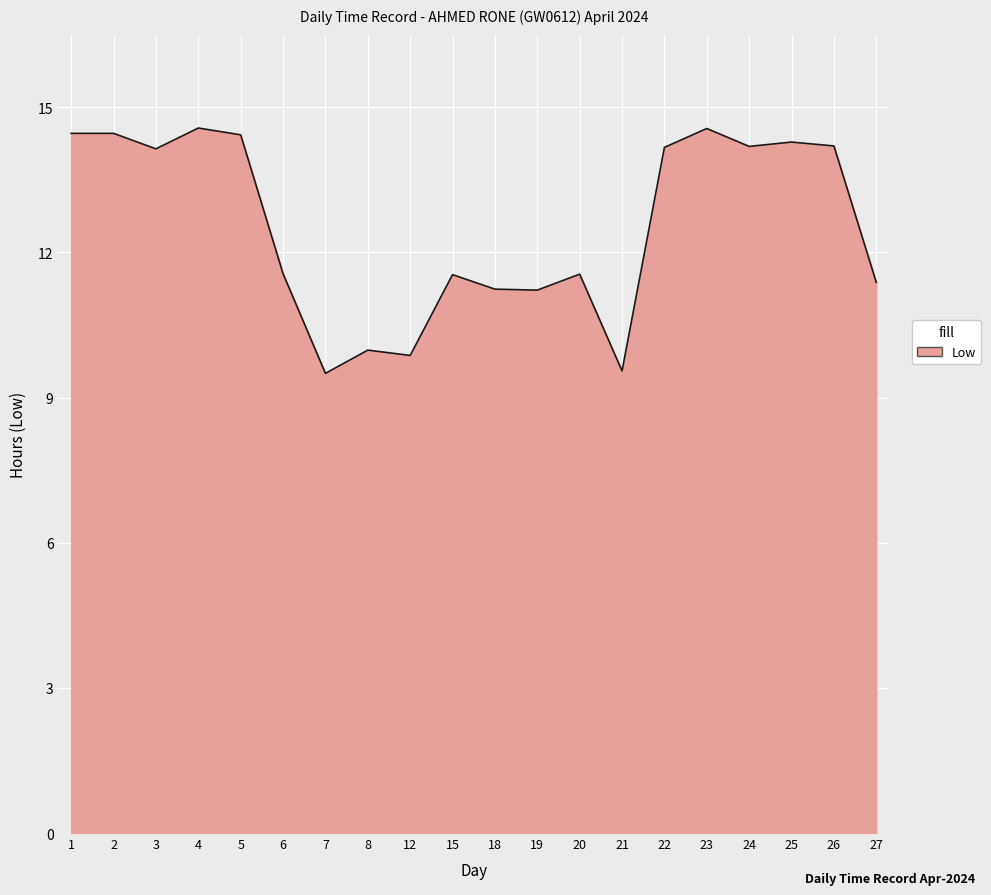

How many lines are shown in the chart?

1